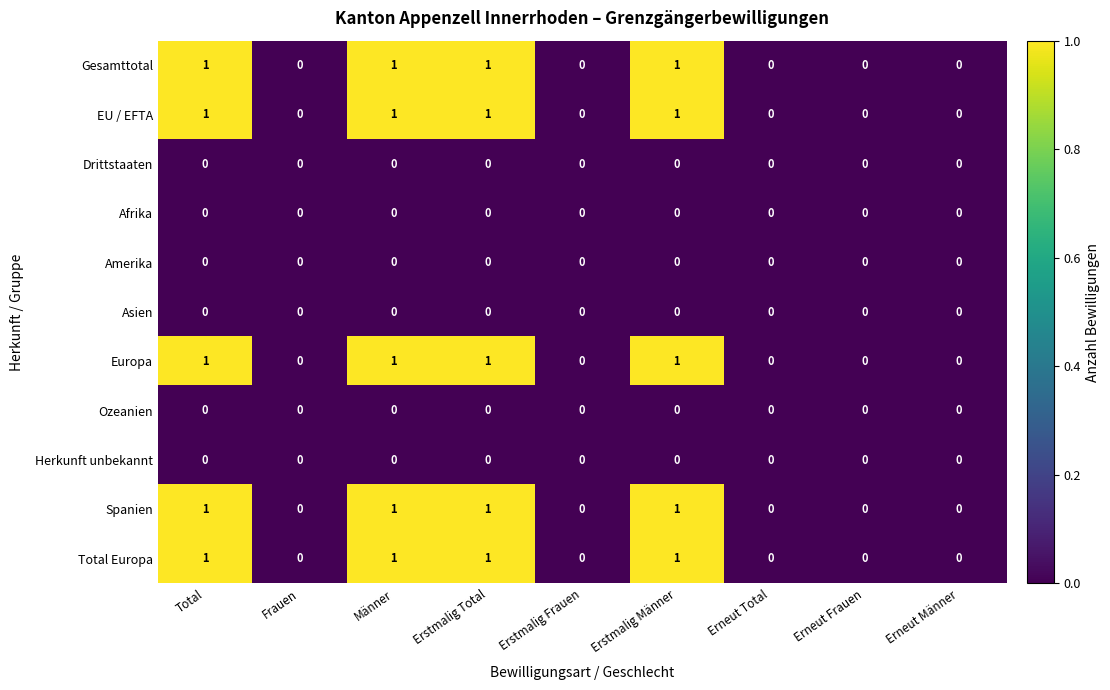

True or false: Spanien has a value of 0 at Erneut Total.

True